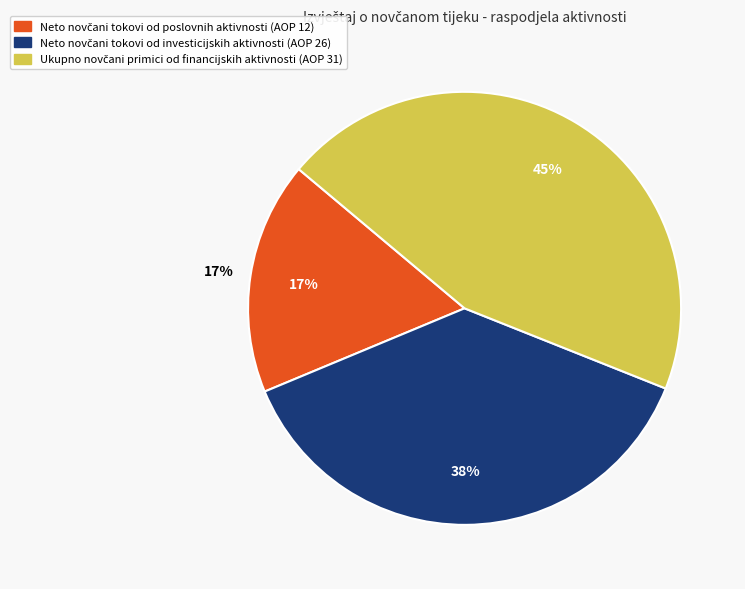

Is there a majority slice in this chart?

No